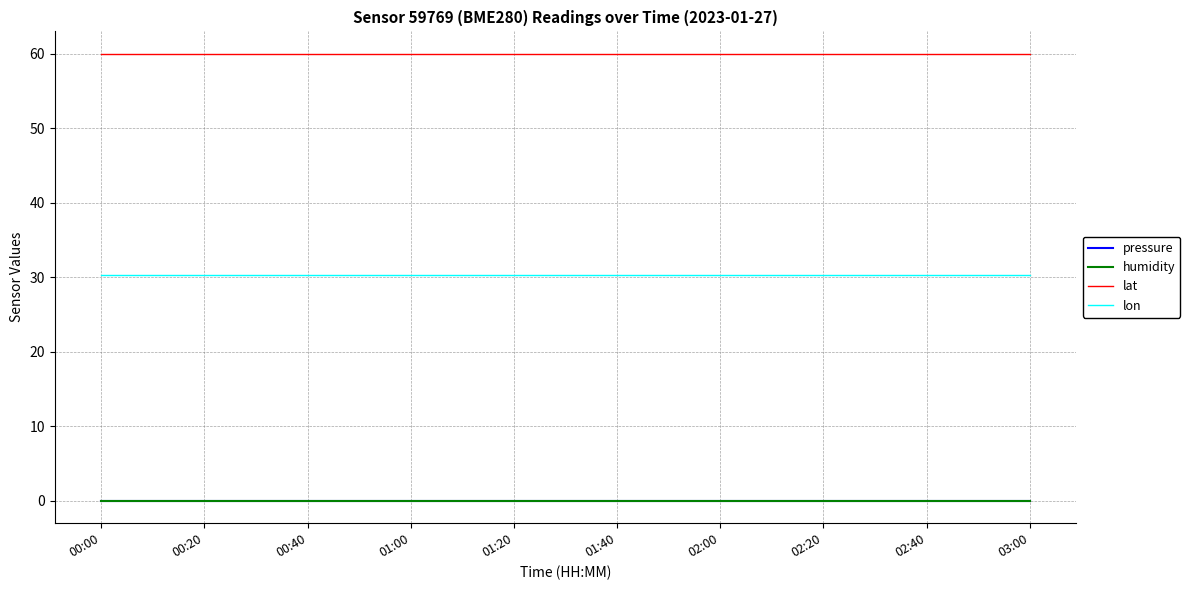

True or false: pressure and lat cross at least once.

False